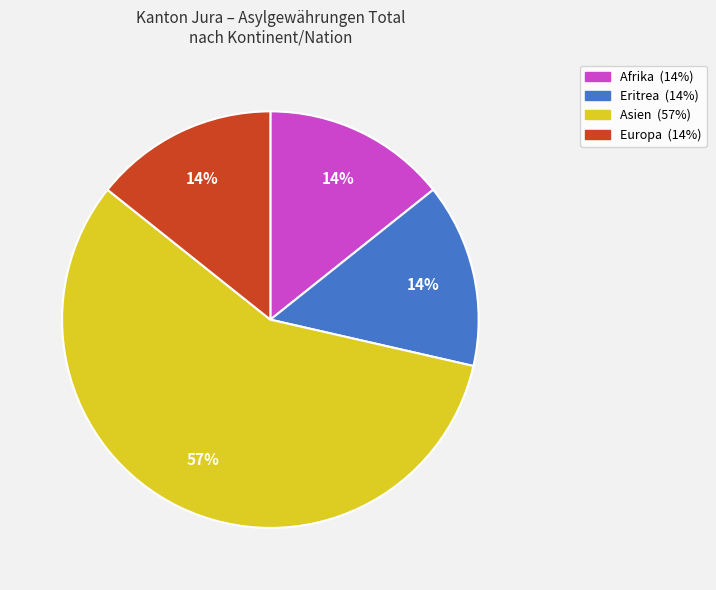

To the nearest percent, what portion does Eritrea represent?

14%